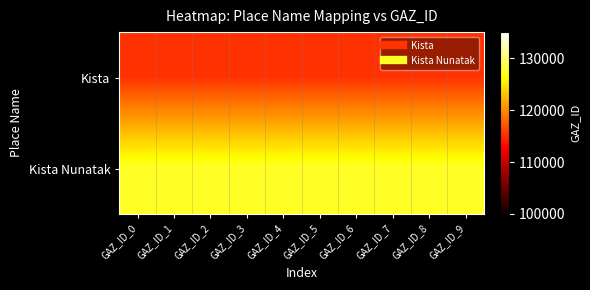

Which series has the largest total across all categories?

Kista Nunatak